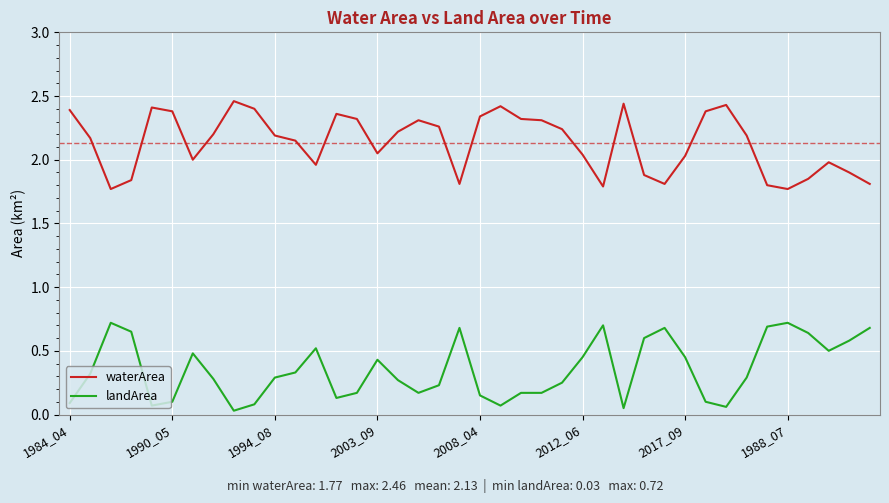

Which series has the largest total across all categories?

waterArea